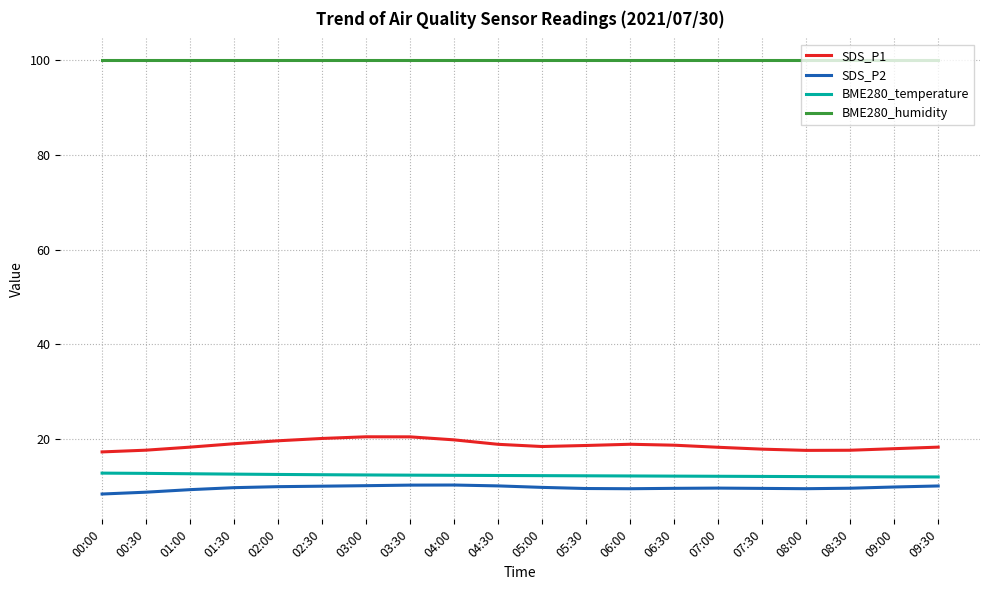

What is the difference between the highest and lowest values at 05:00?

90.2